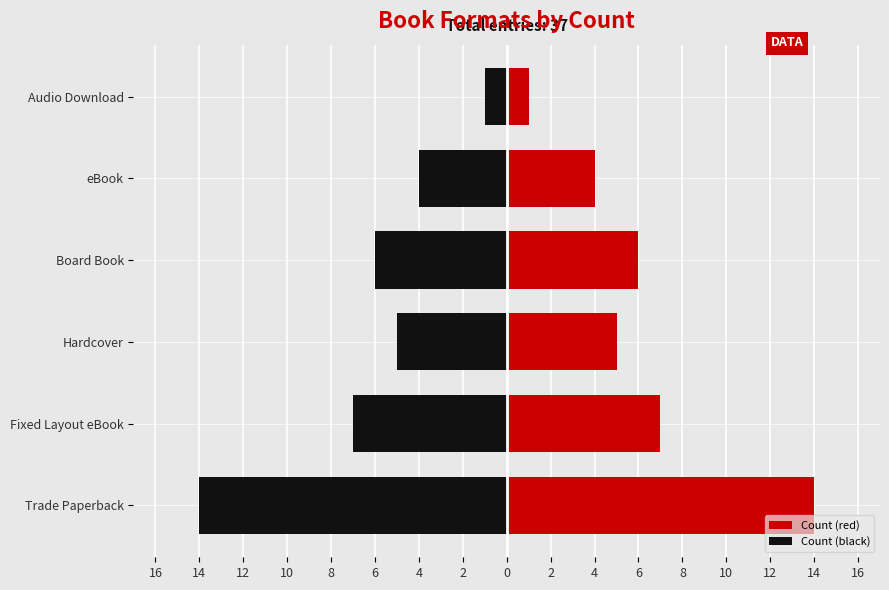

How many bars are there in each group?

2